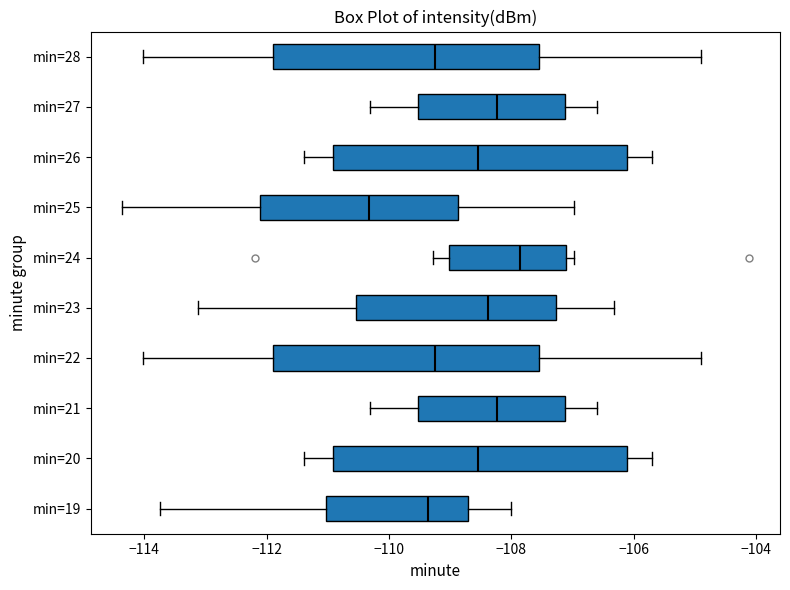

Which box has the furthest to the right median line?

min=24